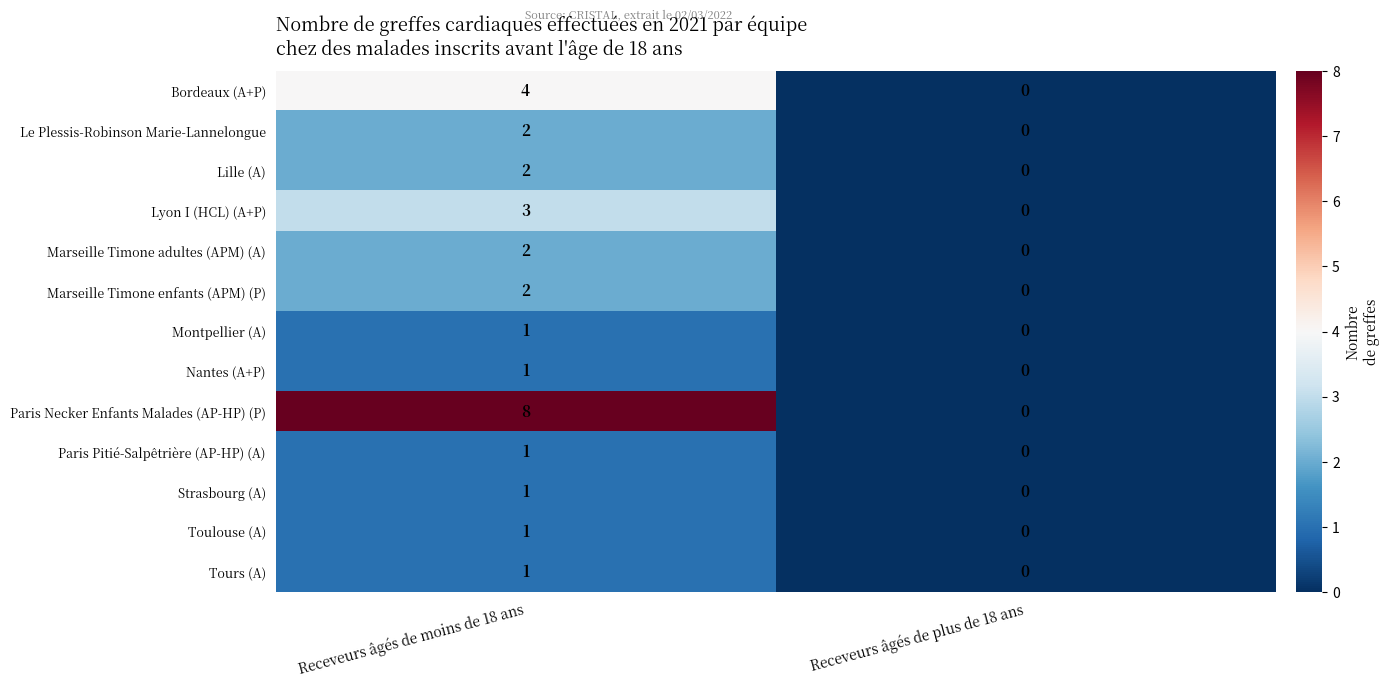

Between Receveurs âgés de moins de 18 ans and Receveurs âgés de plus de 18 ans, which series saw the biggest shift?

Paris Necker Enfants Malades (AP-HP) (P)